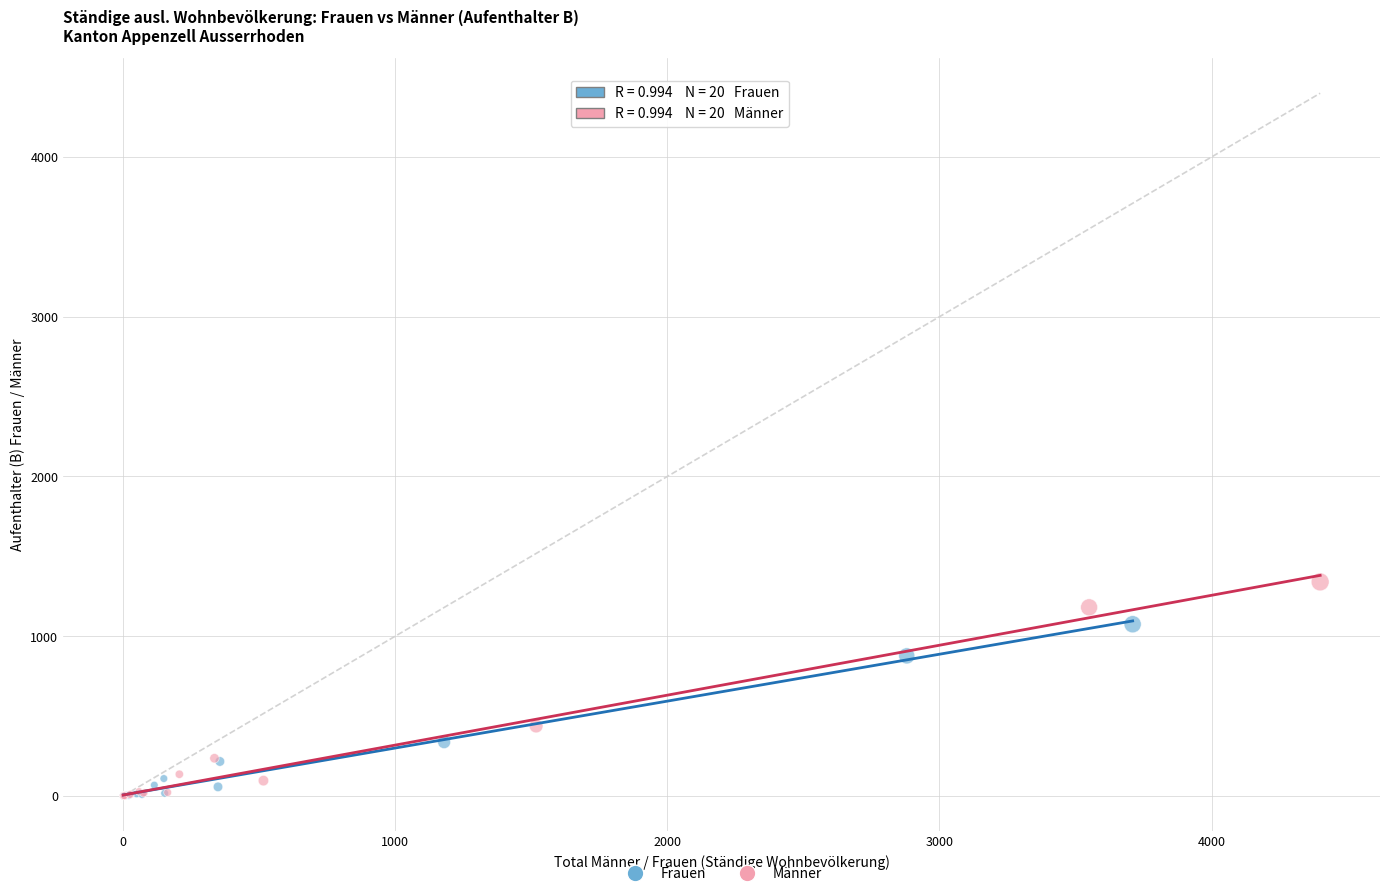

Which series contains the highest Y value?

Männer